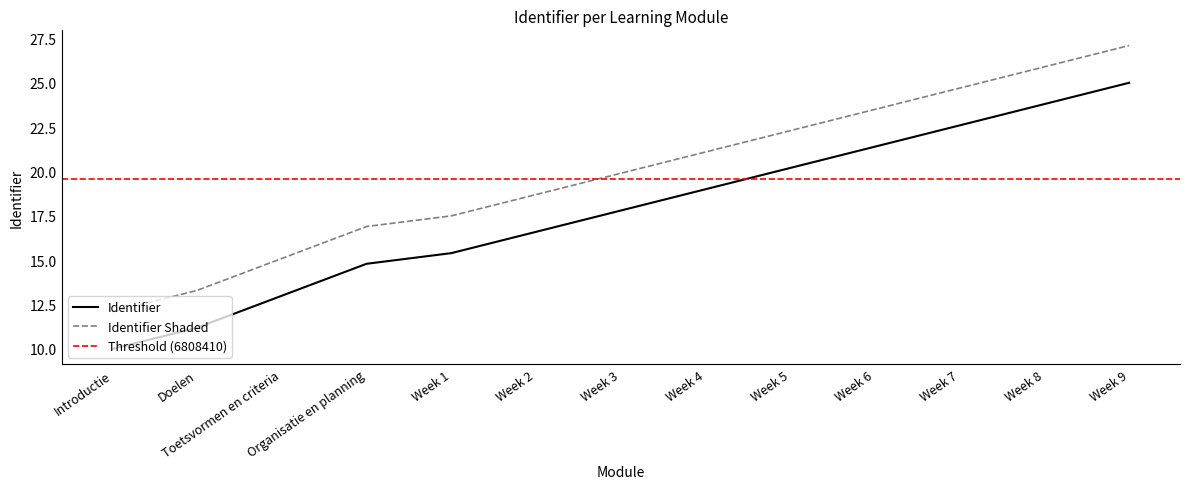

Is the value of Identifier at Week 2 greater than the value of Identifier Shaded at Week 9?

No